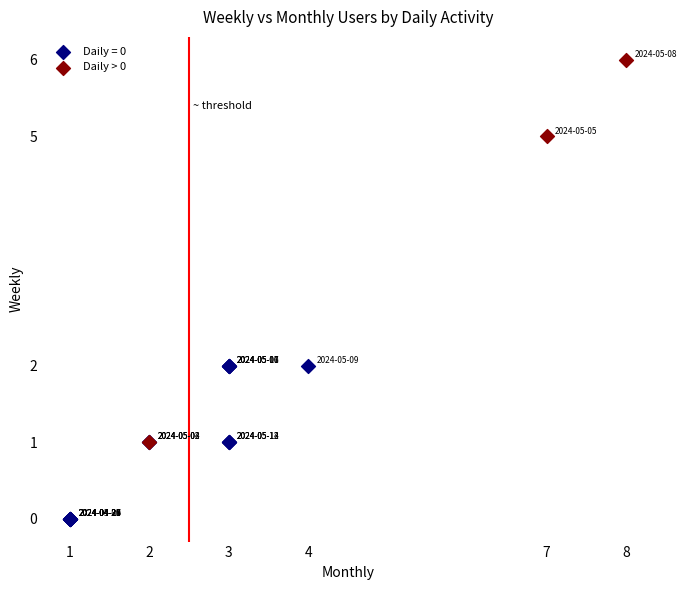

Which series reaches the maximum Y coordinate?

Daily > 0